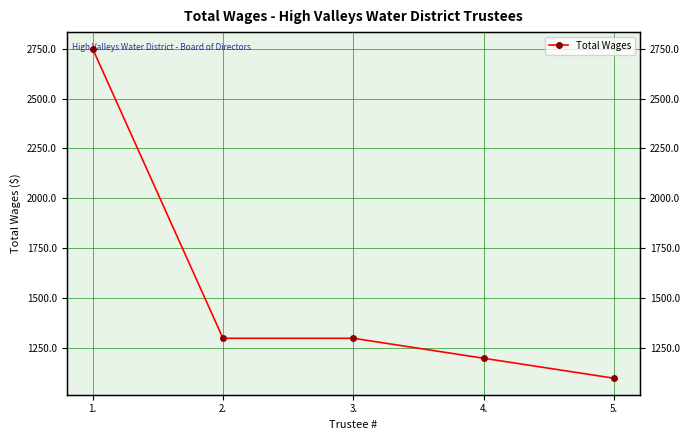

What is the change in value from 1. to 3.?

-1450